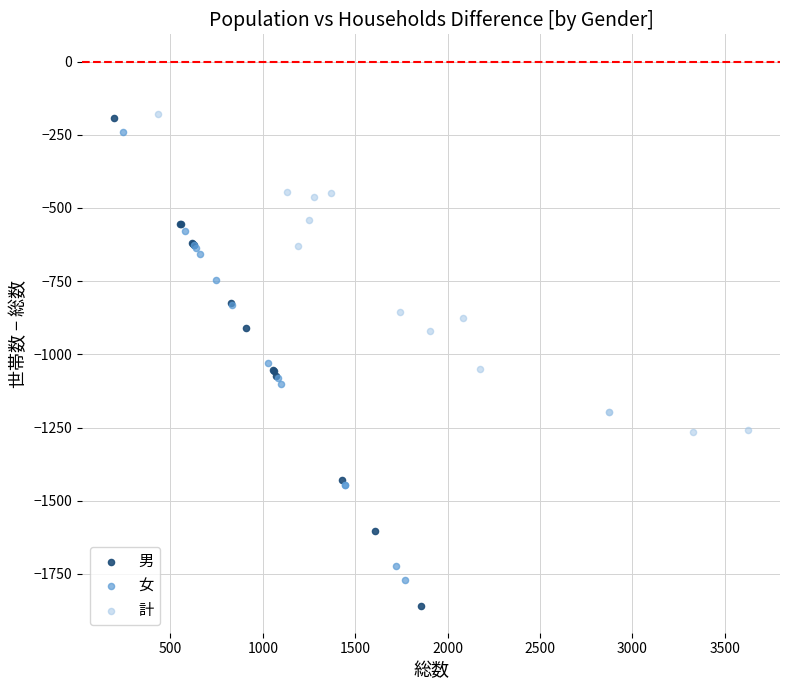

Which series reaches the minimum Y coordinate?

男